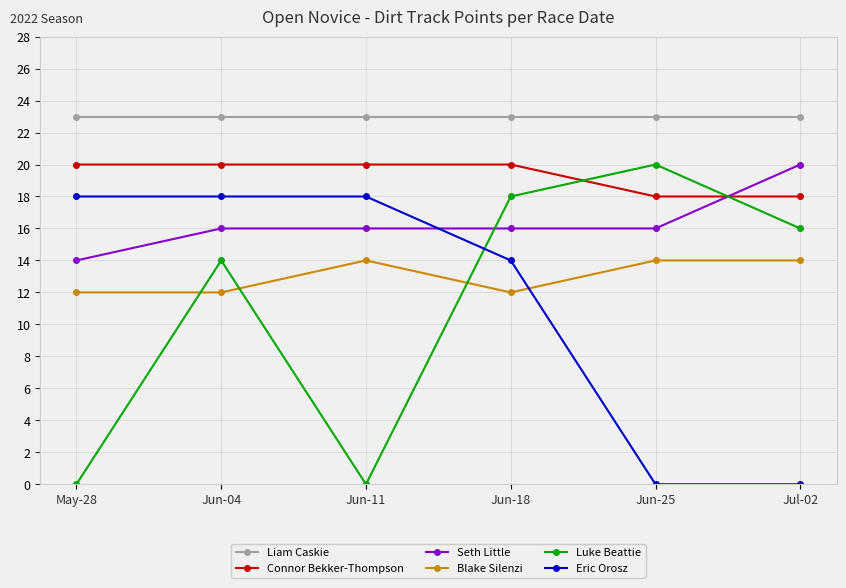

Which series has the largest range (max minus min)?

Luke Beattie